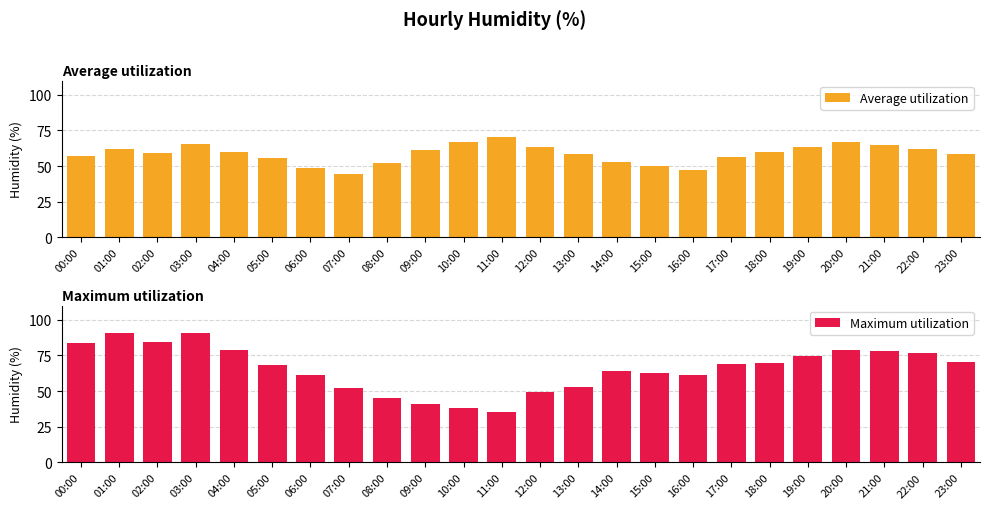

What is the total value across all series at 15:00?

112.2